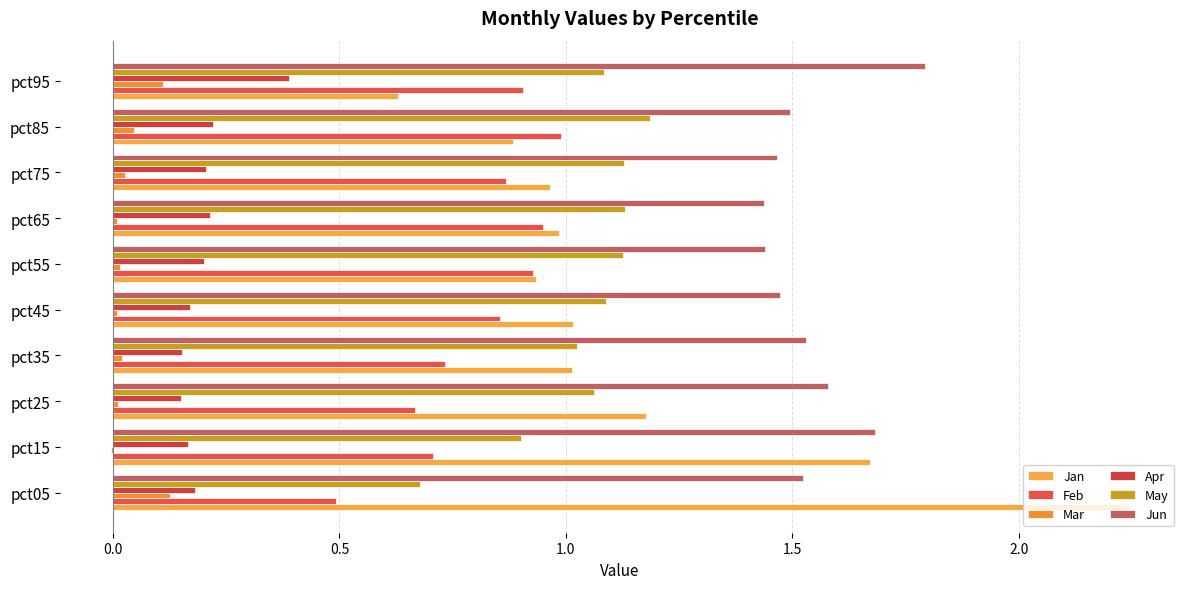

How many data points does each series have?

10